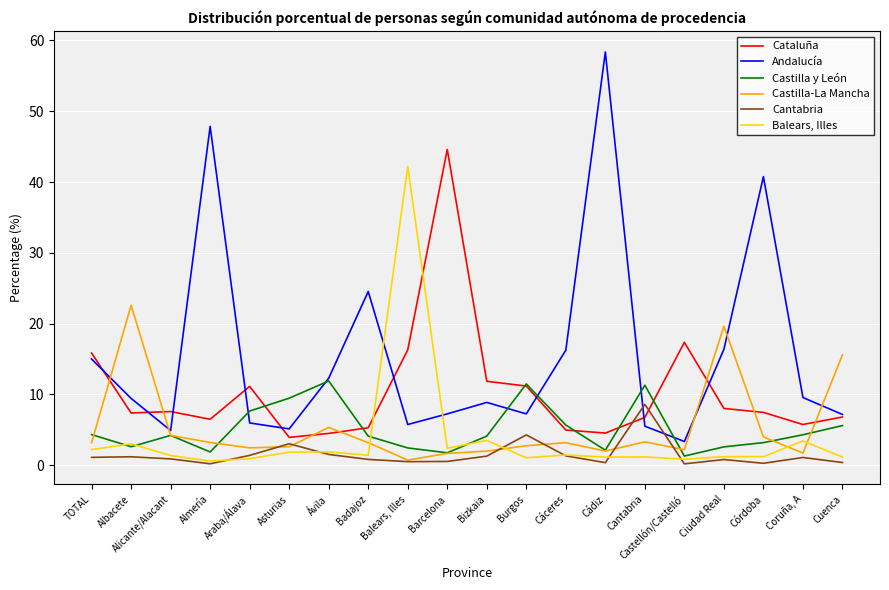

True or false: Balears, Illes and Castilla-La Mancha intersect in this chart.

True